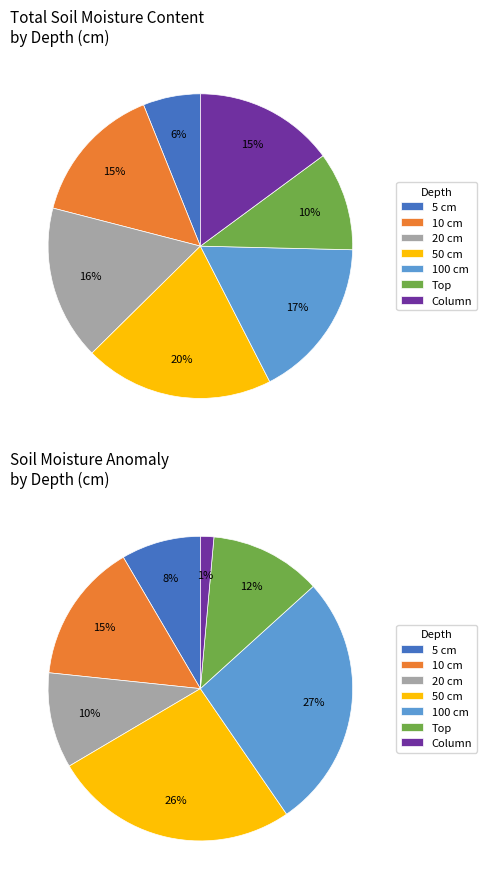

True or false: 20 cm accounts for 20% of the total.

False